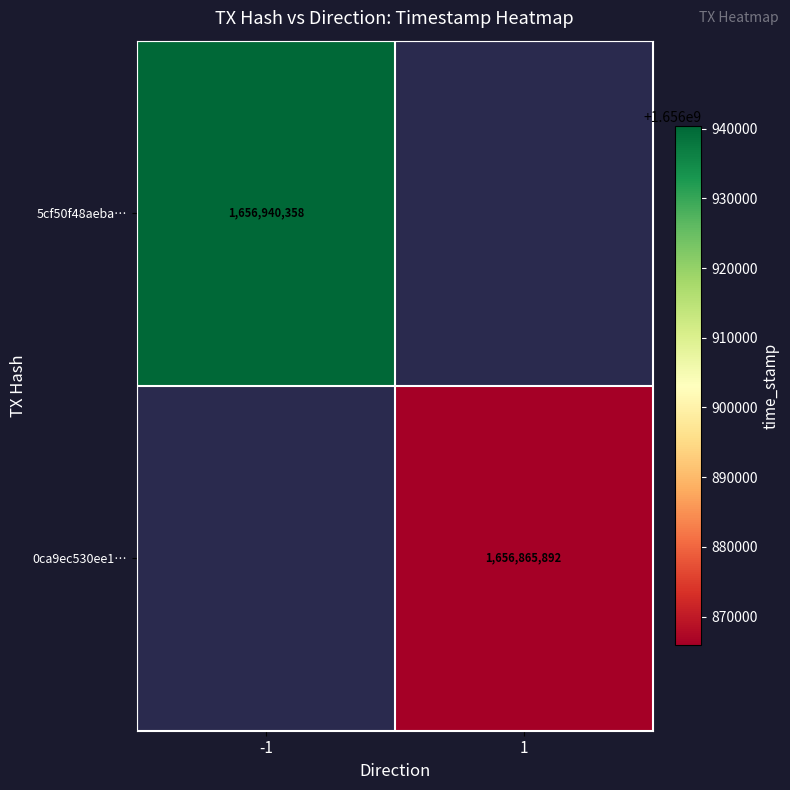

What is the minimum value shown in the chart?

1656865892.0